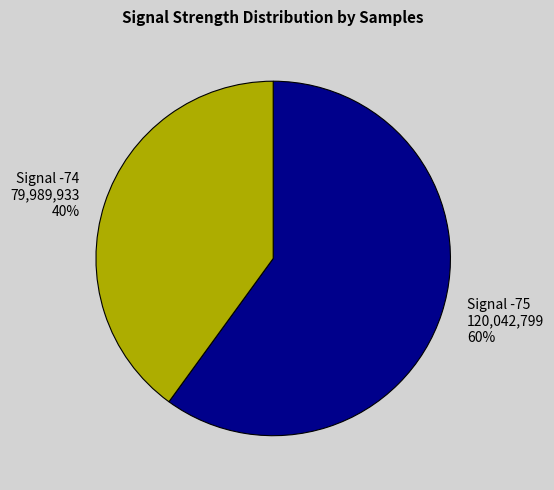

Which category has the biggest portion of the pie?

Signal -75